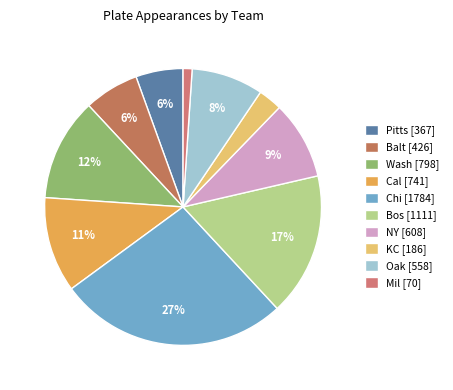

What percentage is the Mil slice, to the nearest percent?

1%